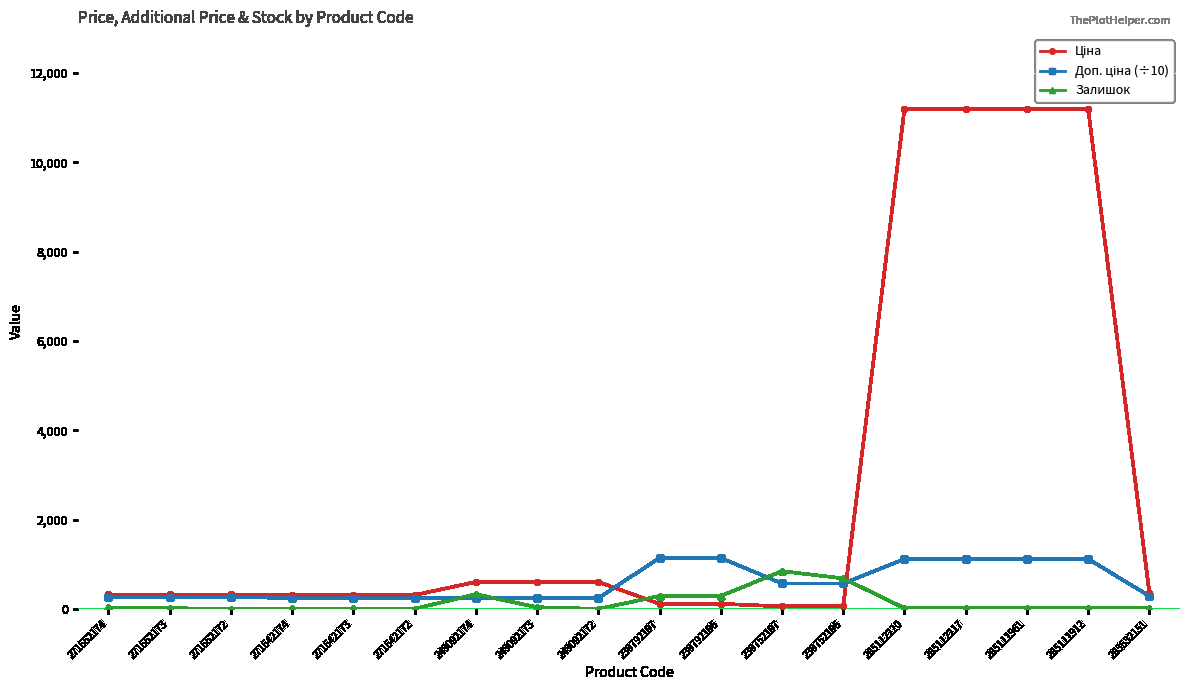

What is the maximum value for Залишок?

845.0